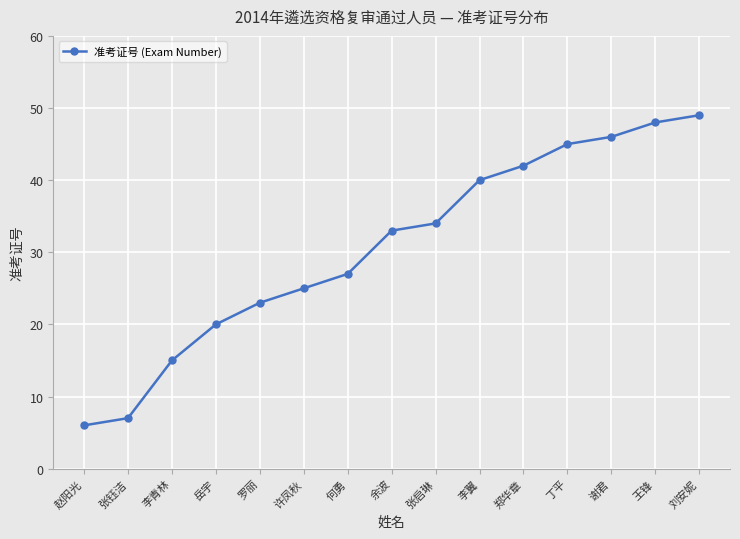

What is the ratio of the value at 岳宇 to the value at 何勇?

0.7